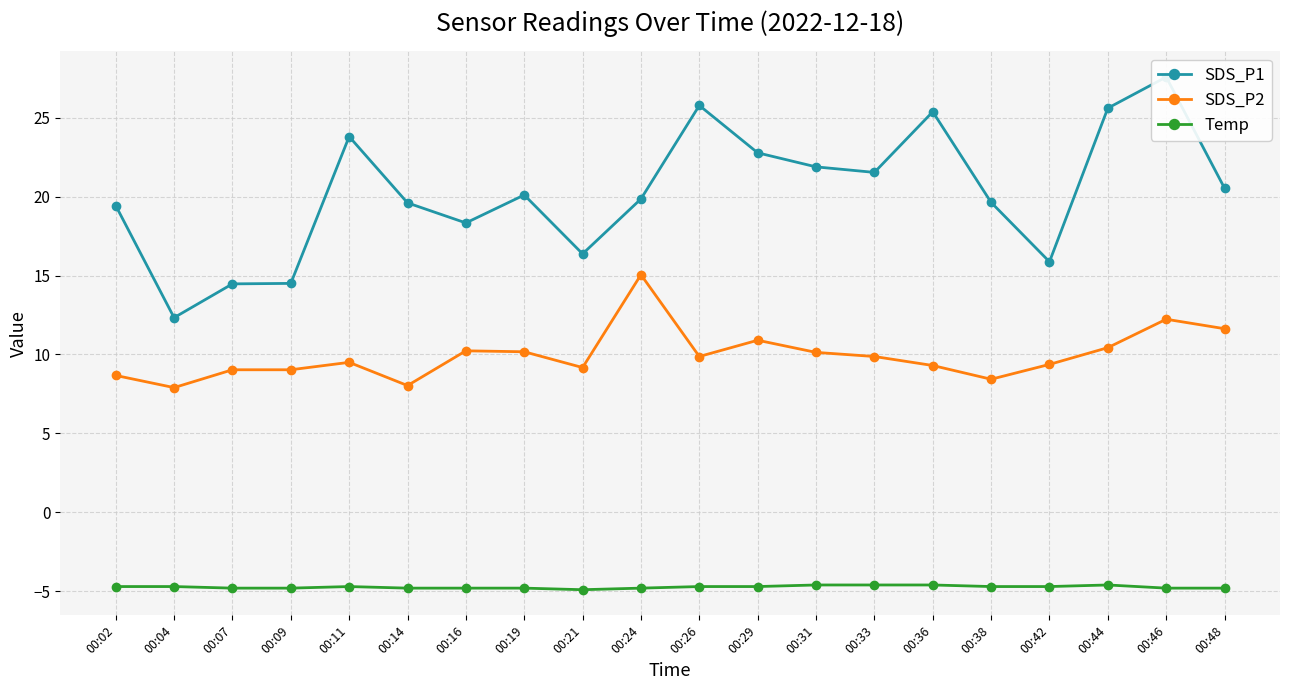

Rank the series by their maximum value, from lowest to highest.

Temp, SDS_P2, SDS_P1